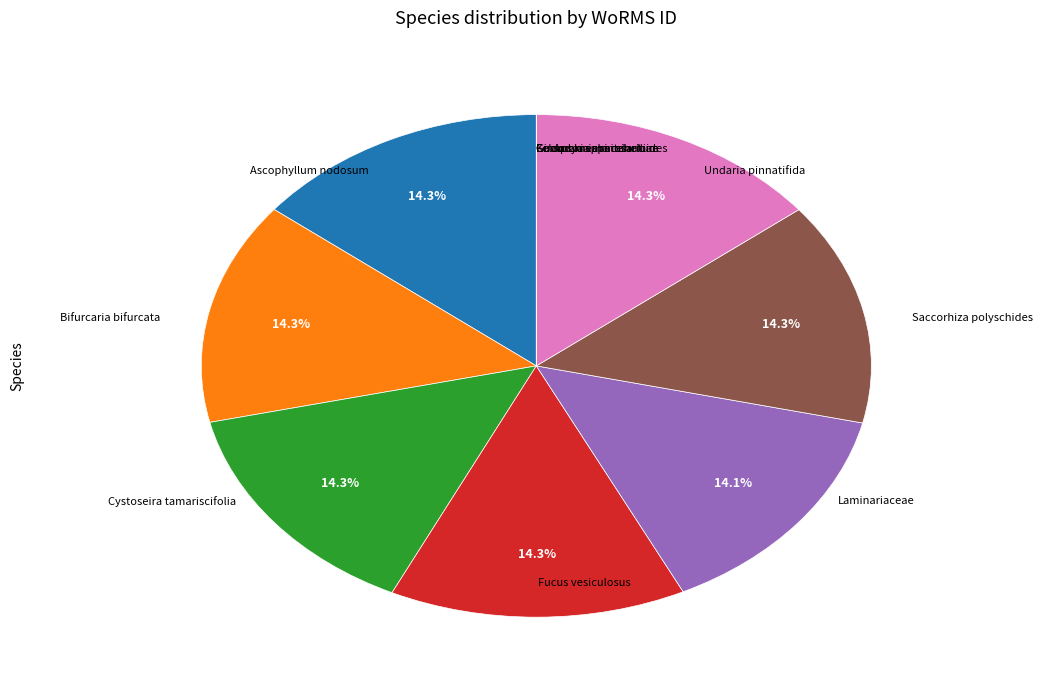

Is there any slice that represents more than half of the pie?

No